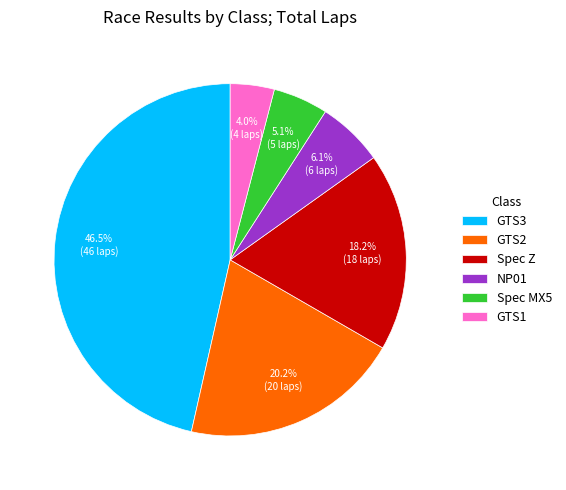

What percentage is NOT represented by Spec MX5?

94.9%